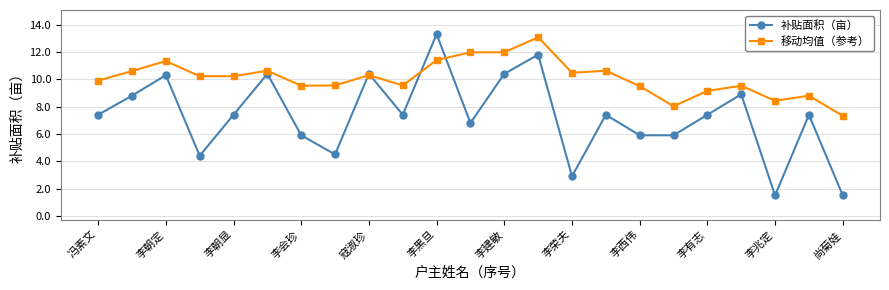

True or false: 补贴面积（亩） has more than 0 interior local peaks.

True